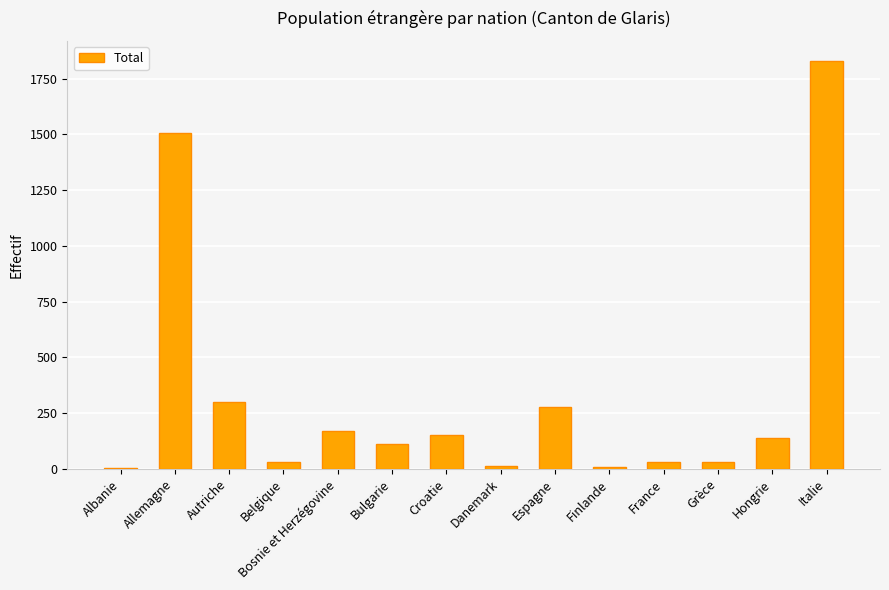

How many distinct data groups are displayed?

1